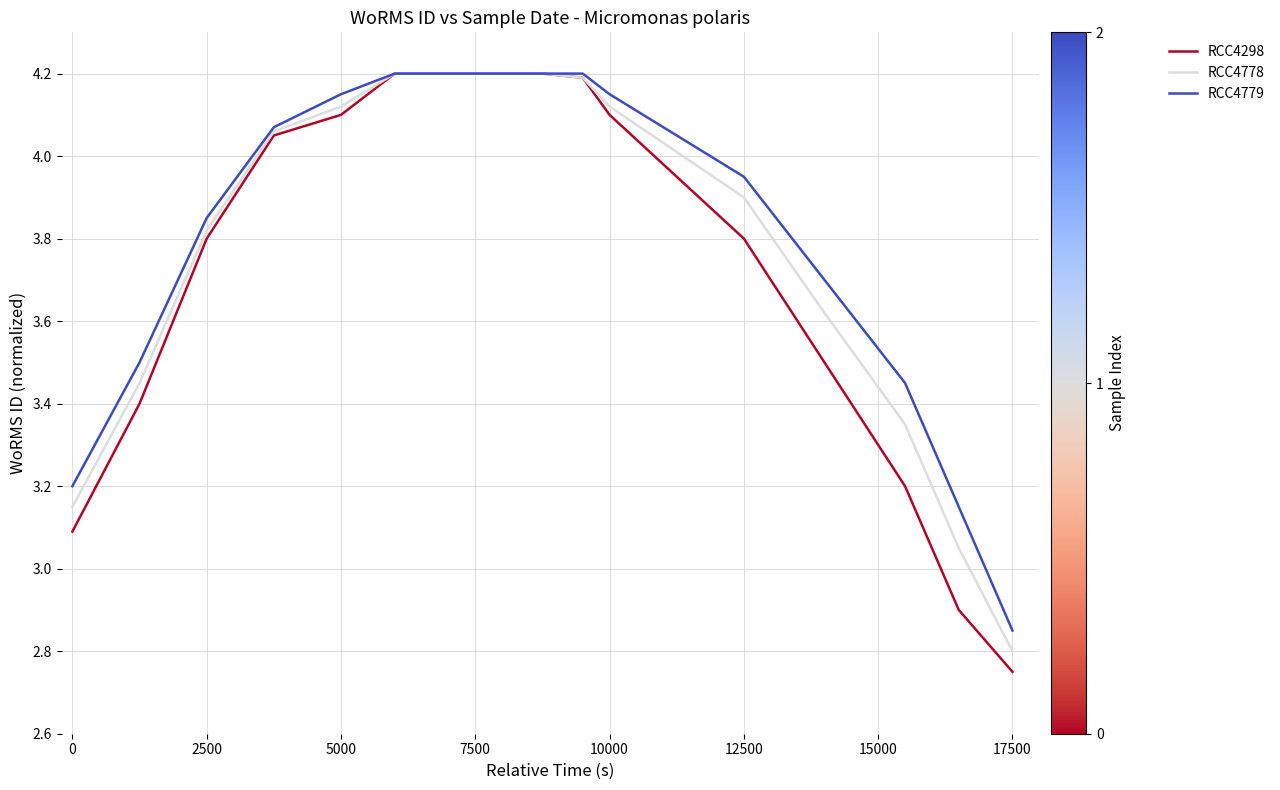

Which series has the widest spread of values?

RCC4298